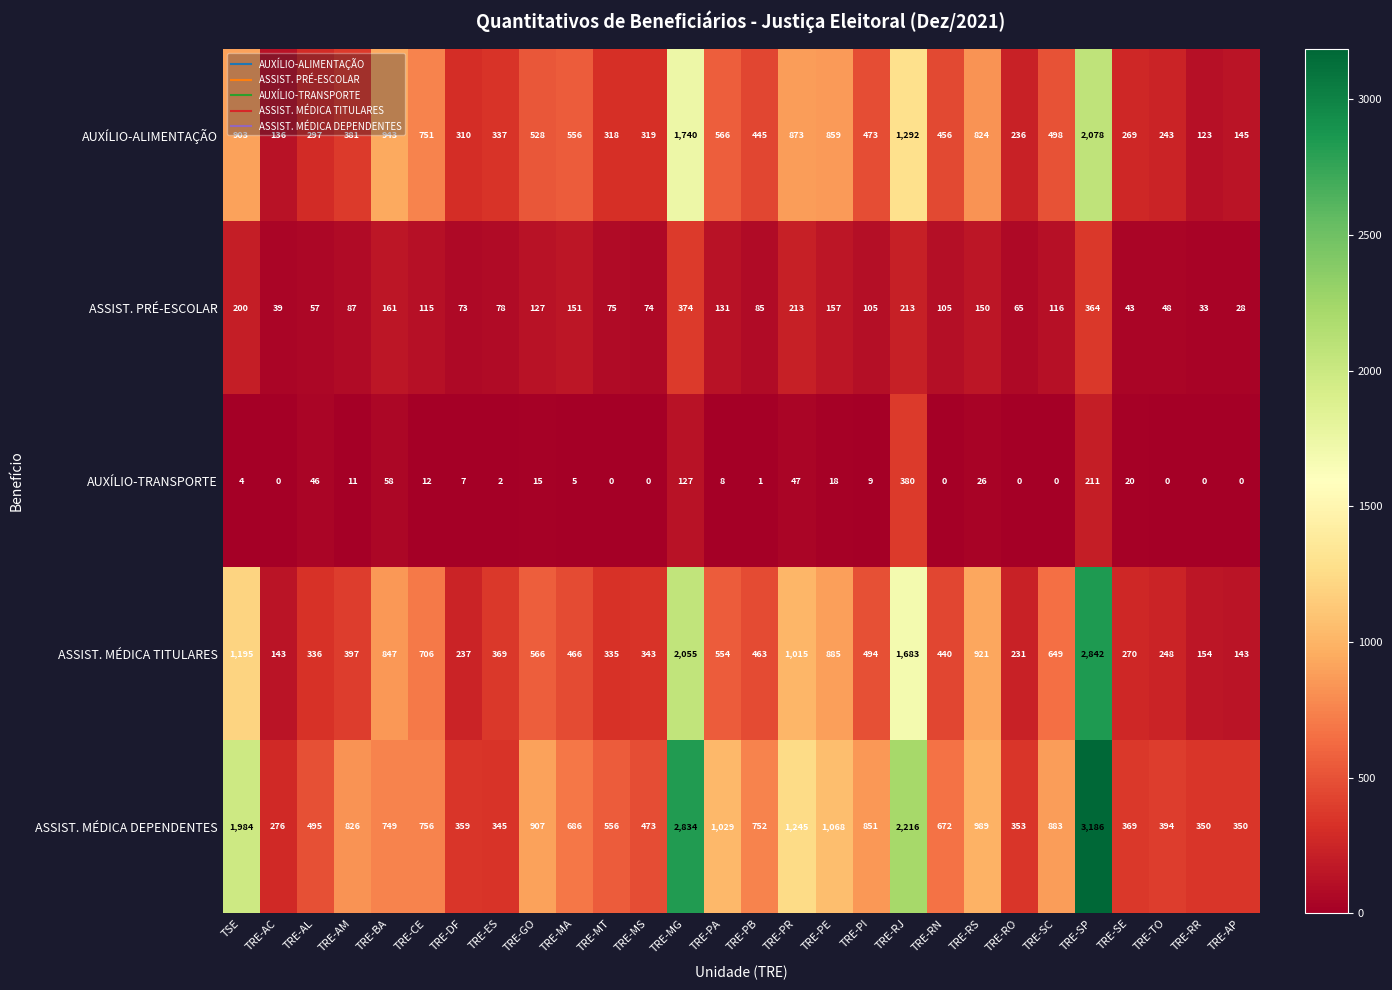

What is the total value across all series at TSE?

4286